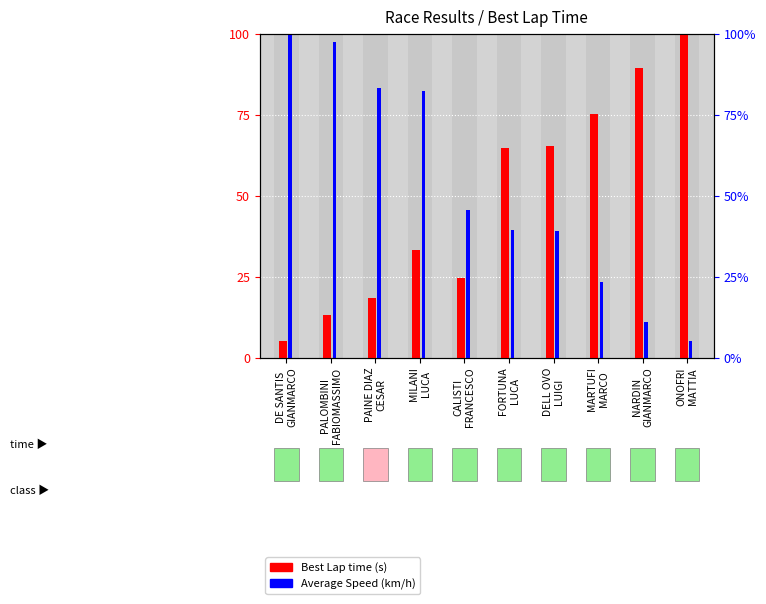

What is the sum of all Best Lap time values?

489.4